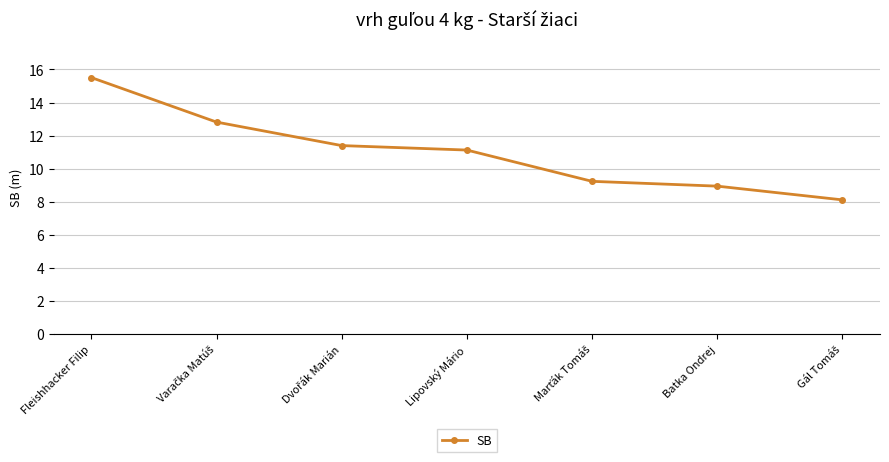

What is the smallest value displayed?

8.1